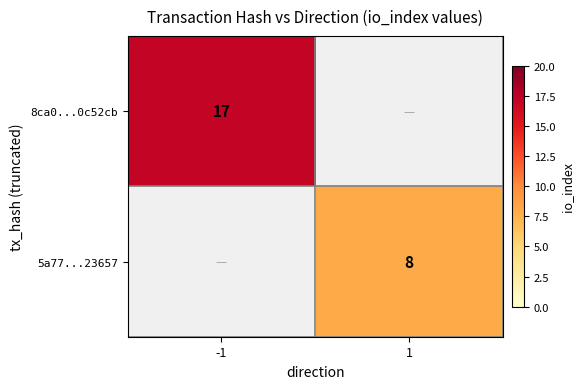

Is the value of 8ca0...0c52cb at -1 greater than the value of 5a77...23657 at 1?

Yes